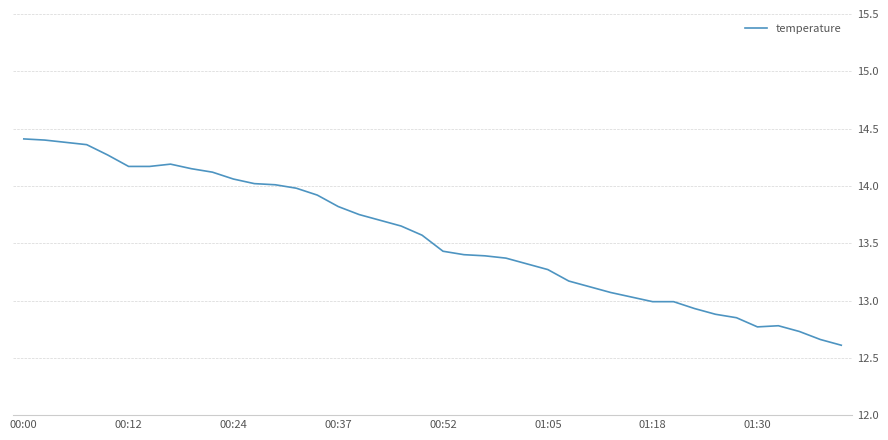

What is the smallest value displayed?

12.6